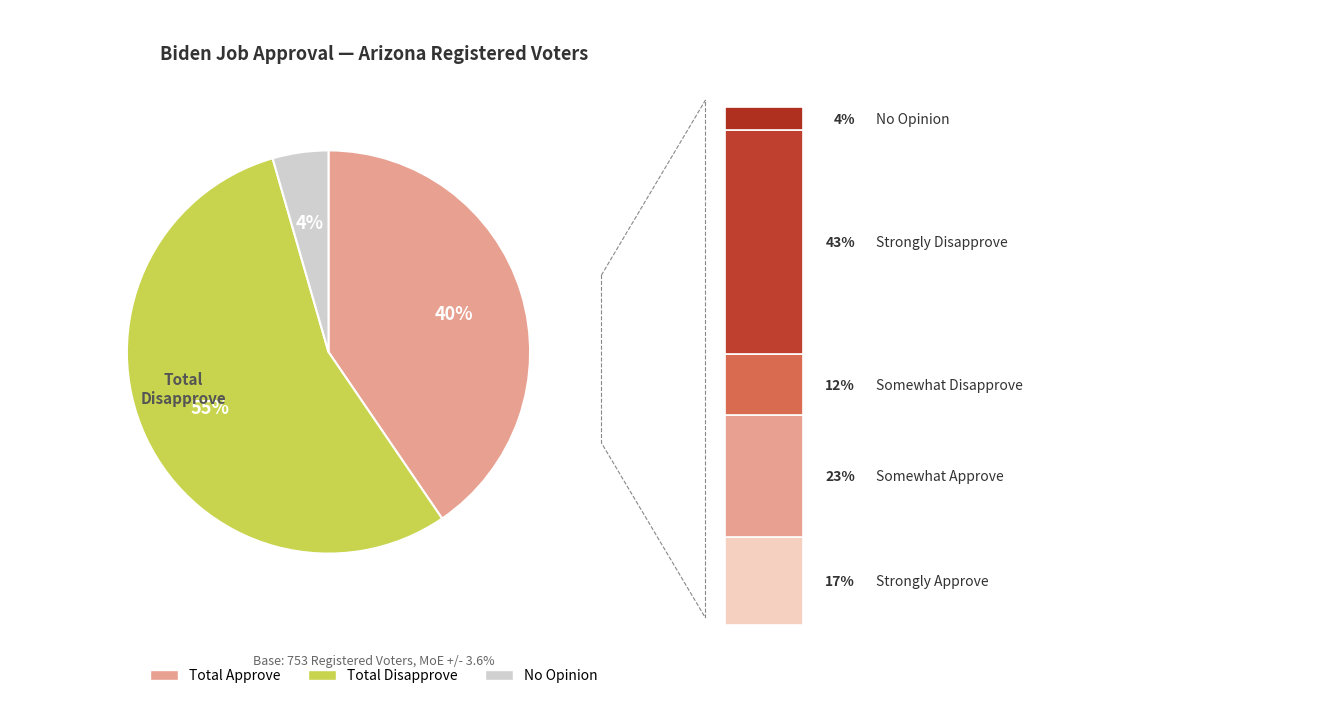

Between Strongly Approve and Somewhat Approve, which is larger?

Somewhat Approve